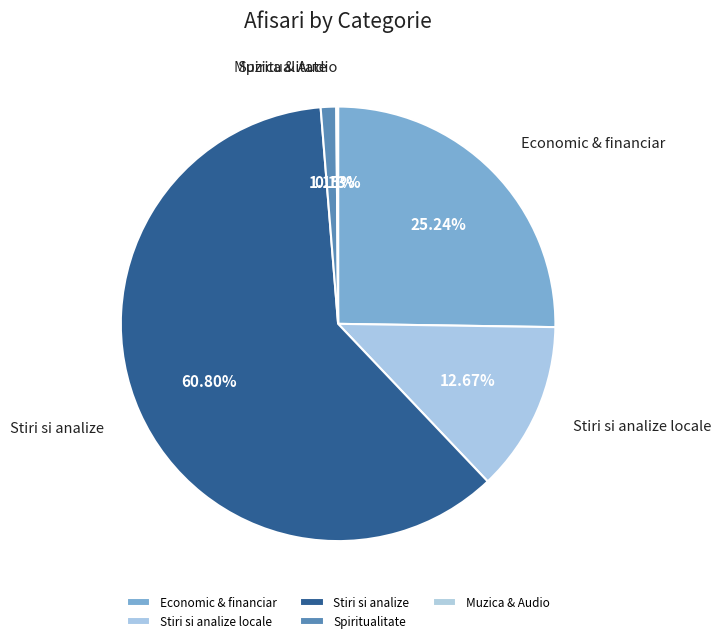

Is it true that Economic & financiar is 25% of the pie?

True